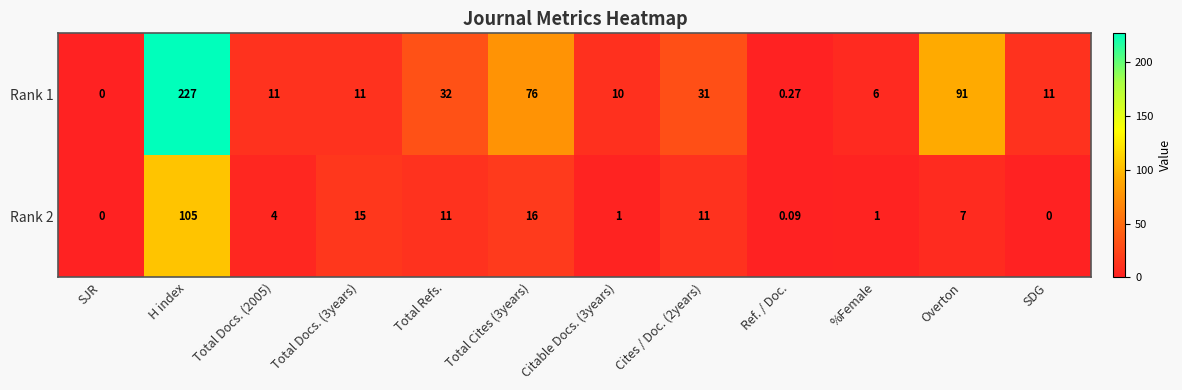

At which category does the chart reach its peak across all series?

H index